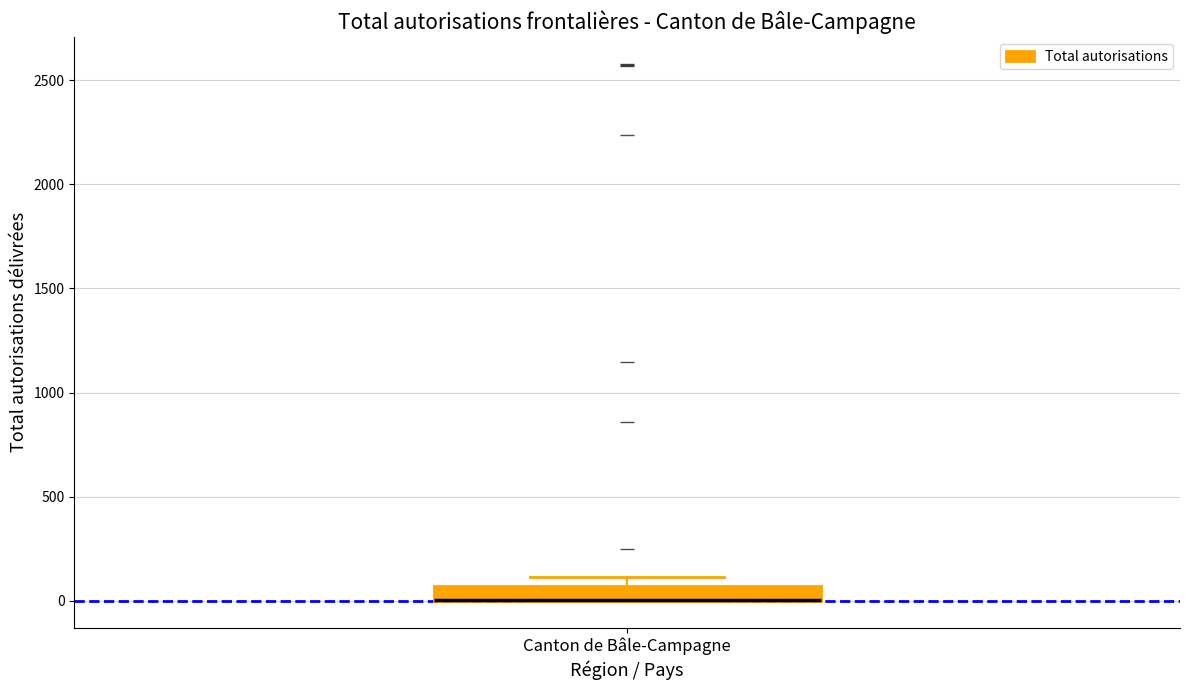

Where is the upper edge of the box for Canton de Bâle-Campagne on the y-axis? The values are not printed on the chart, so give them approximately, as read against the axis.

50